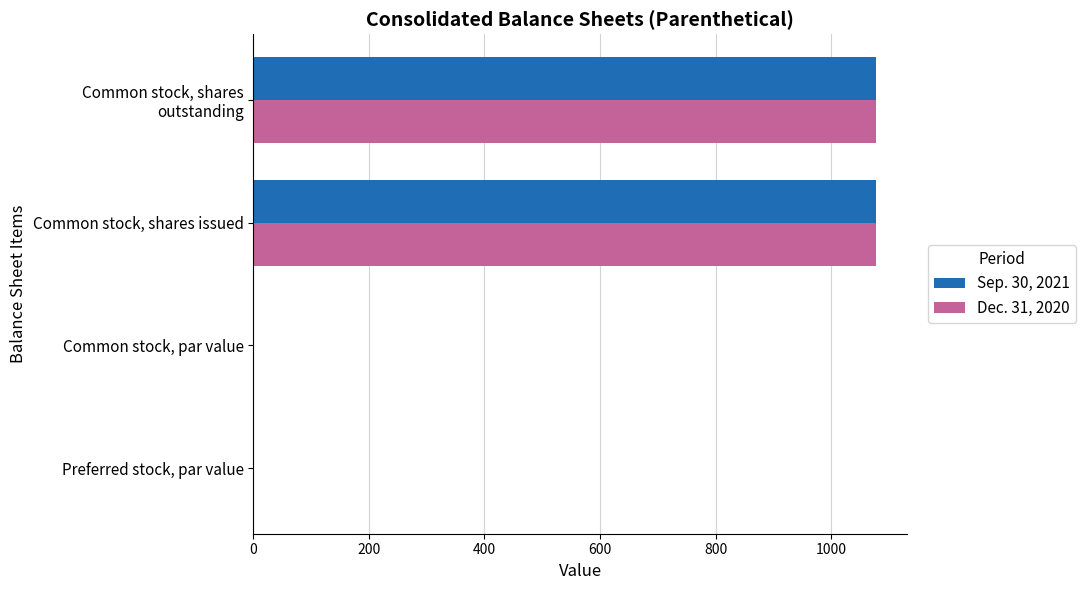

What is the sum of all Sep. 30, 2021 values?

2156.0